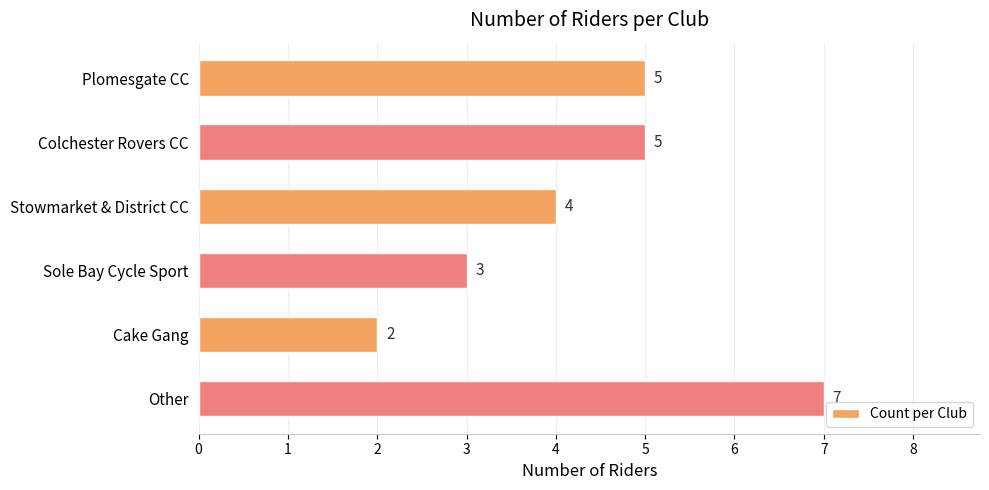

Reading top to bottom, extract all data points from this chart.

Plomesgate CC=5	Colchester Rovers CC=5	Stowmarket & District CC=4	Sole Bay Cycle Sport=3	Cake Gang=2	Other=7